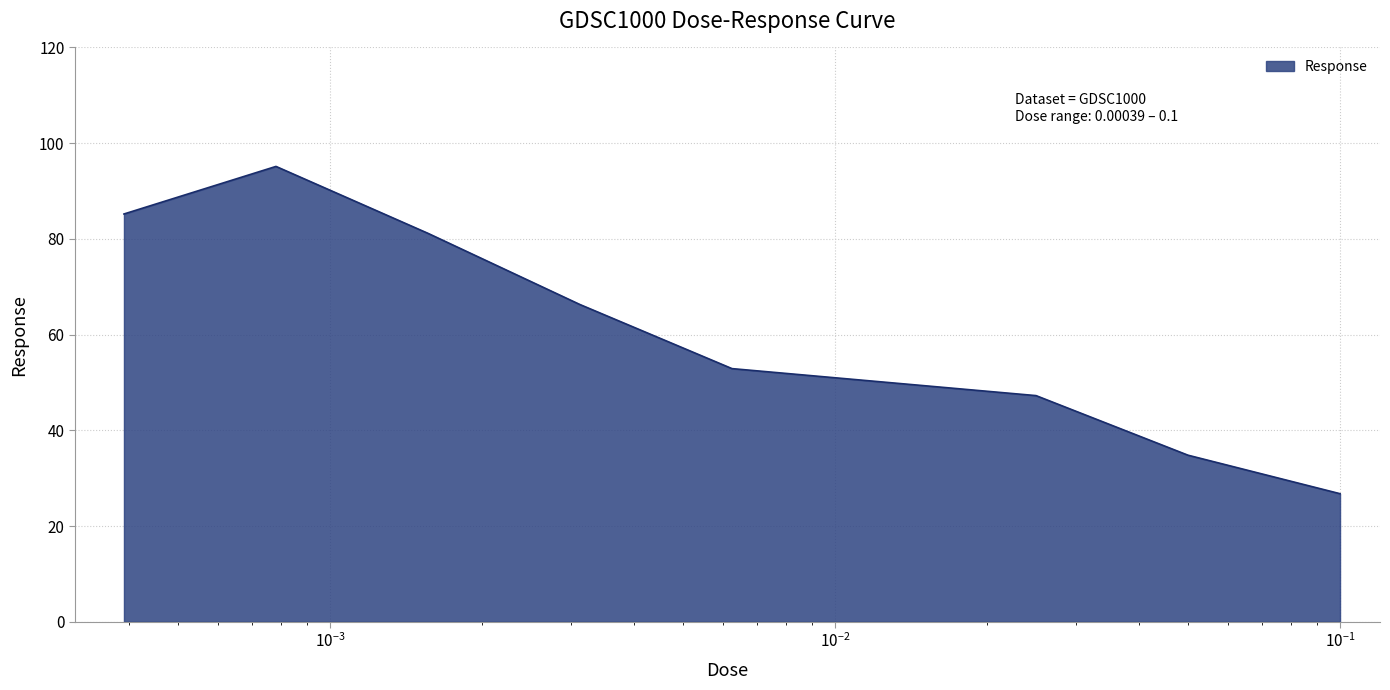

What is the smallest value displayed?

26.8